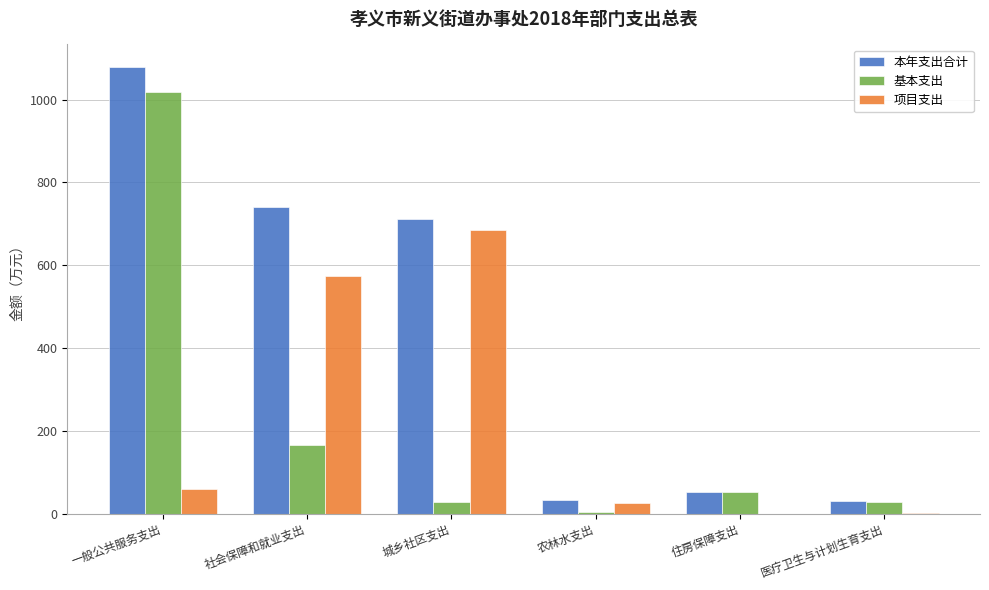

True or false: 项目支出 has a value of 0.0 at 住房保障支出.

True